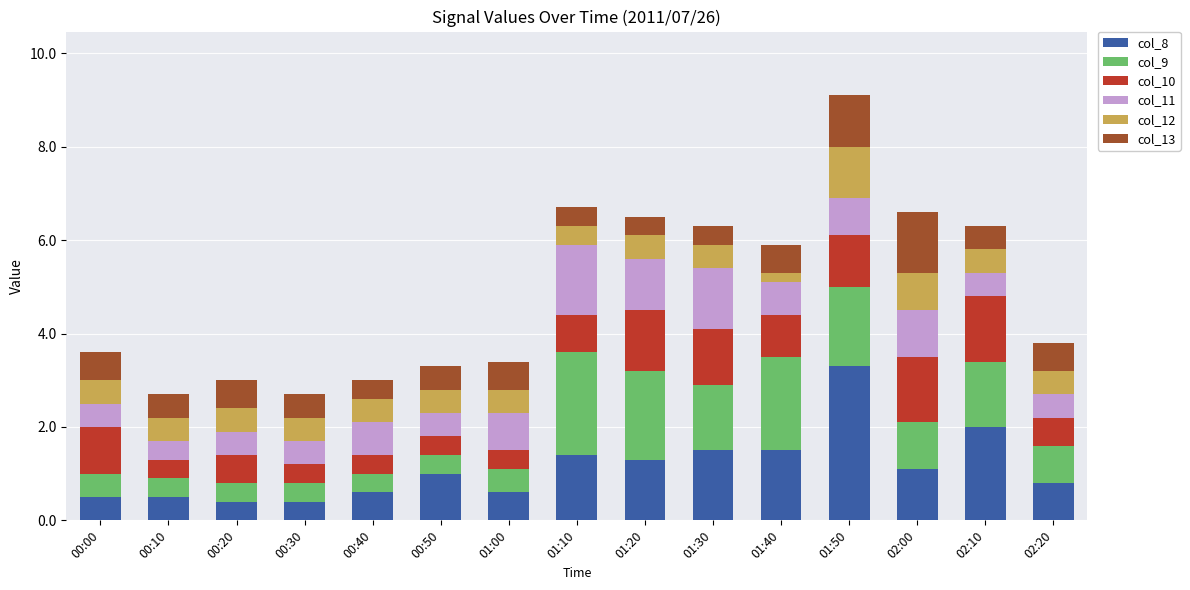

Is it true that col_8 equals 0.7 at 01:10?

False